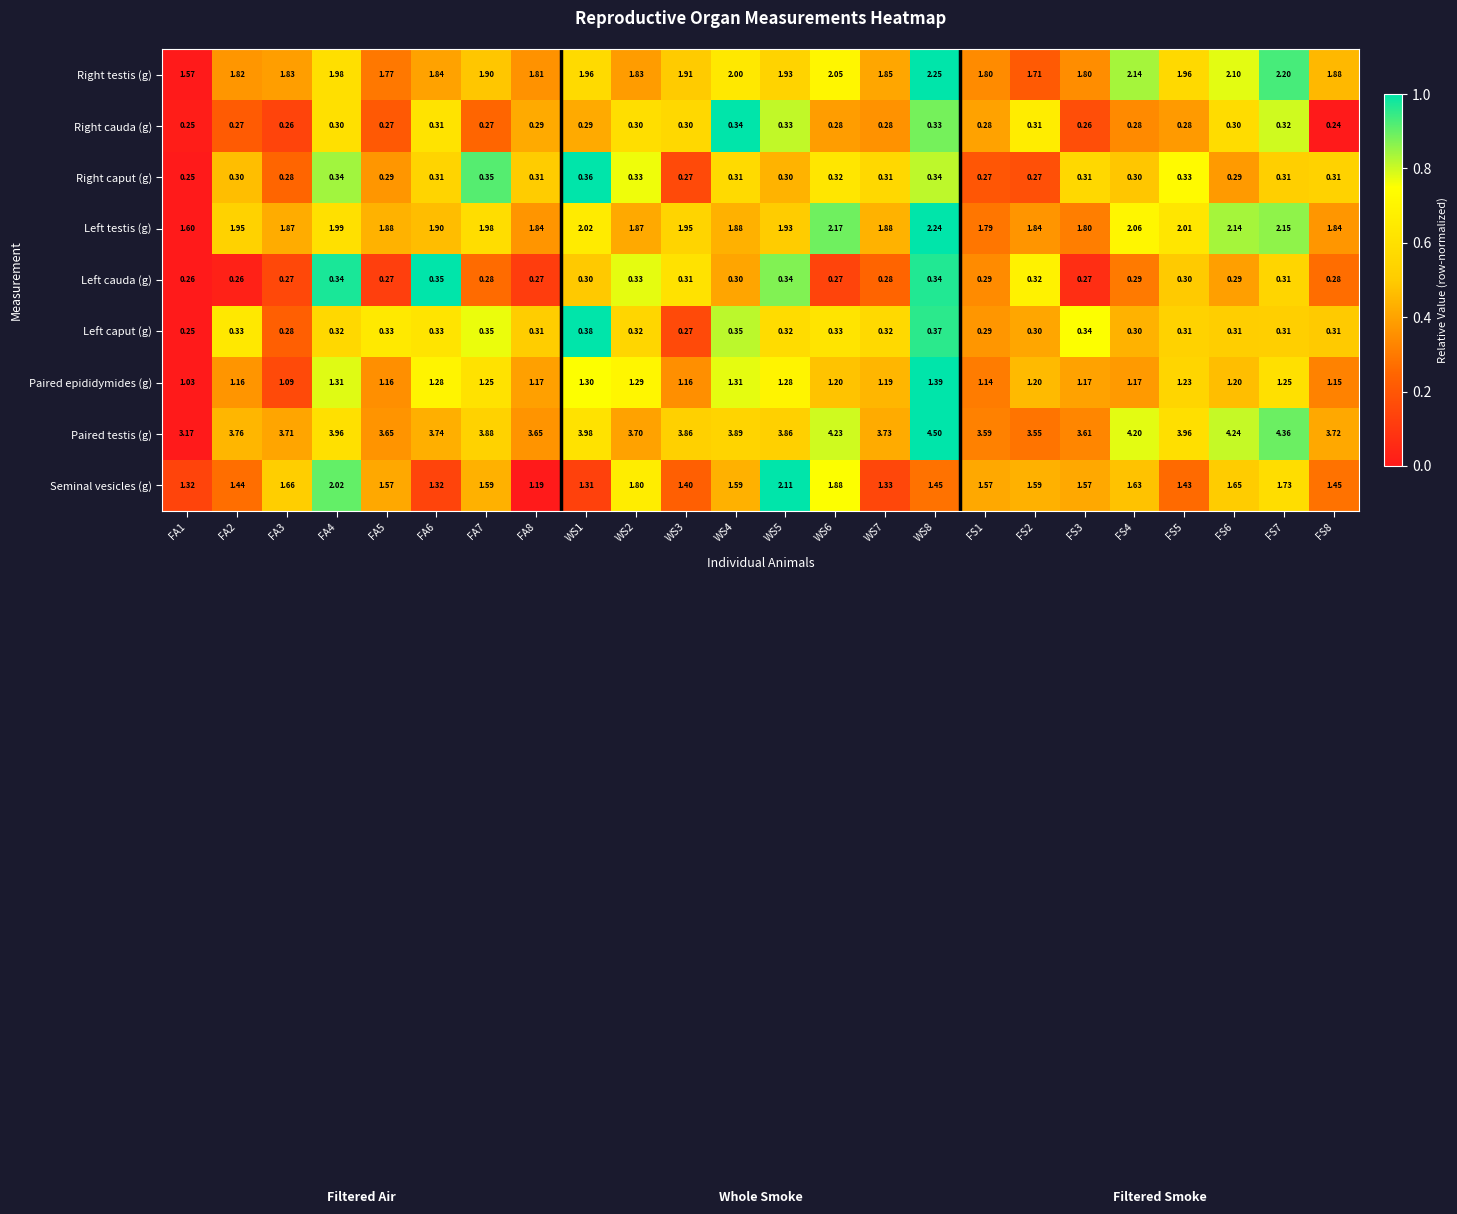

Which series has the largest total across all categories?

Paired testis (g)